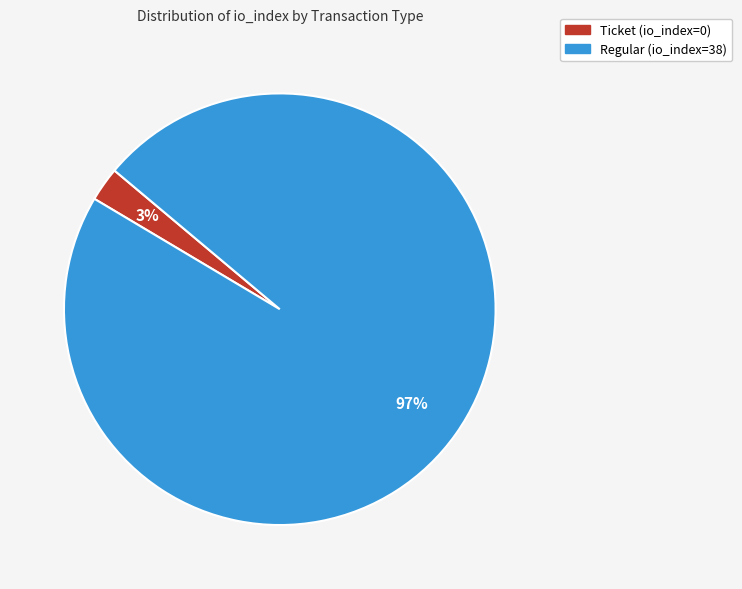

To the nearest percent, what is the average slice percentage?

50%